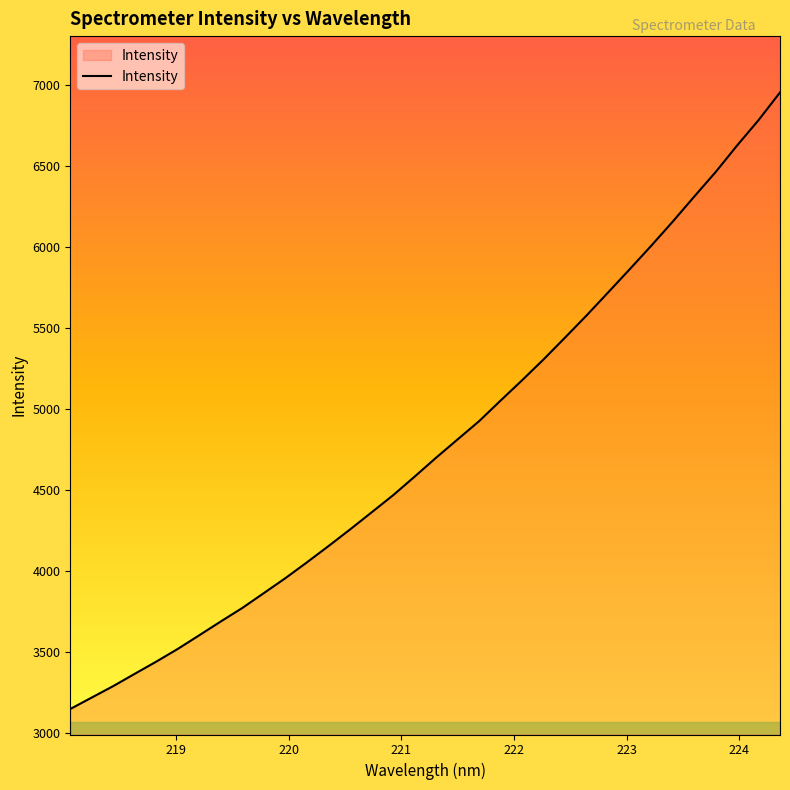

What is the difference between the maximum and minimum values?

3806.1